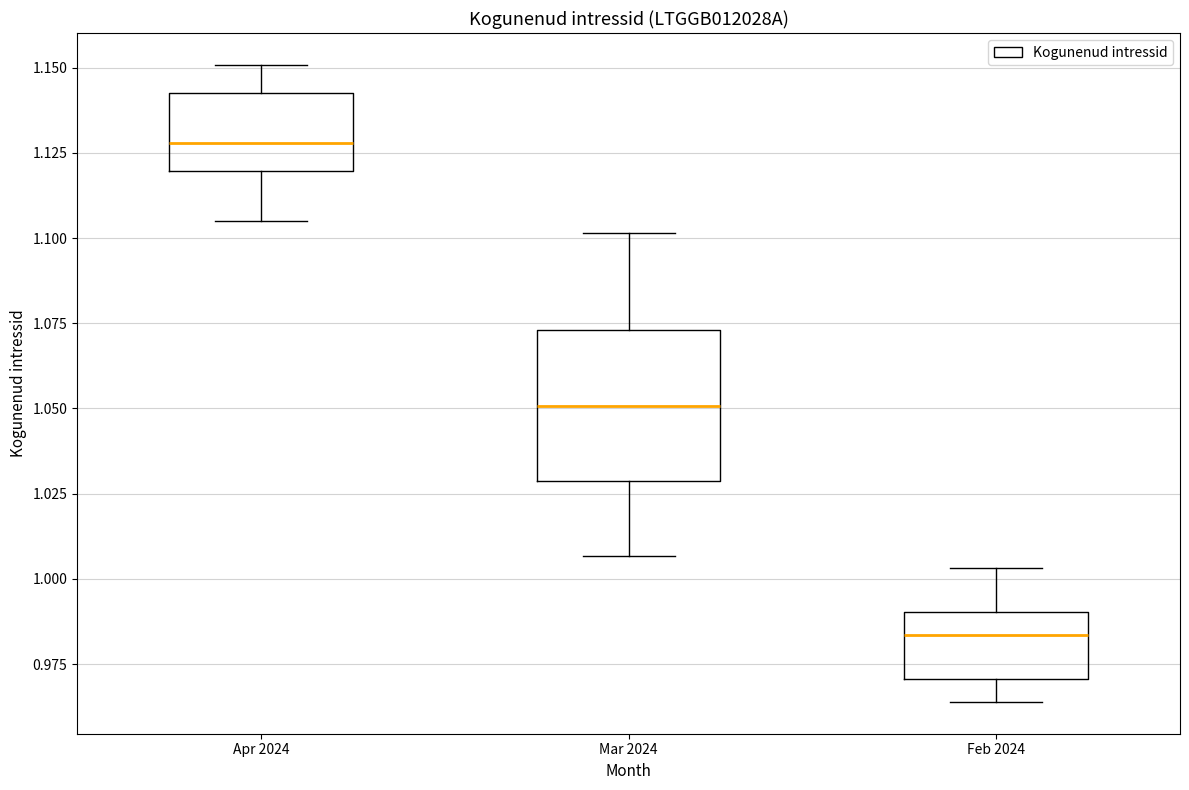

Where is the lower edge of the box for Mar 2024 on the y-axis? The values are not printed on the chart, so give them approximately, as read against the axis.

1.030